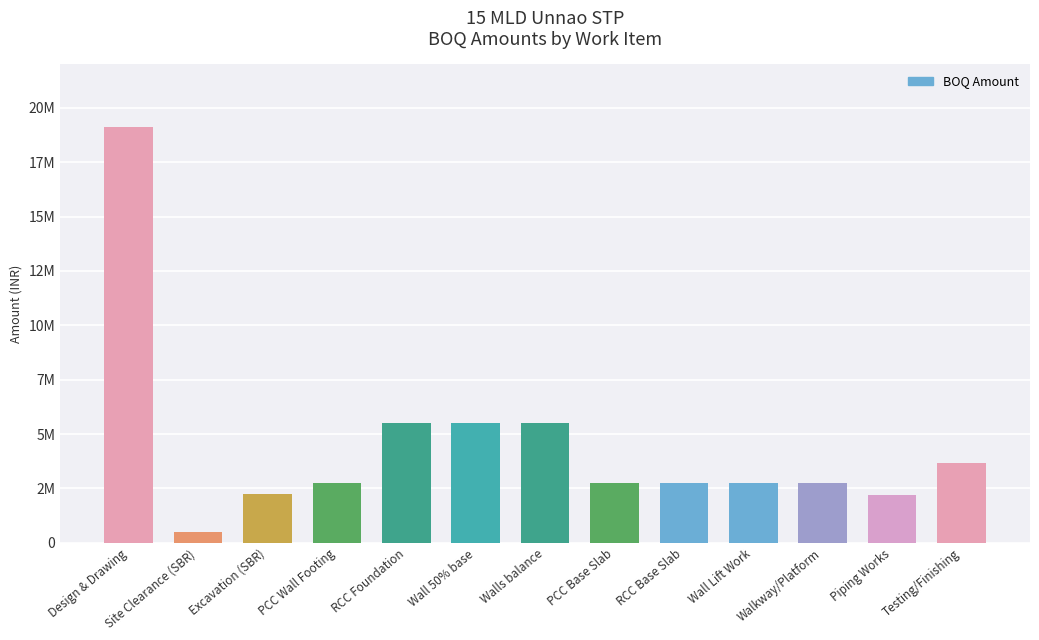

Does the chart contain any negative values?

No